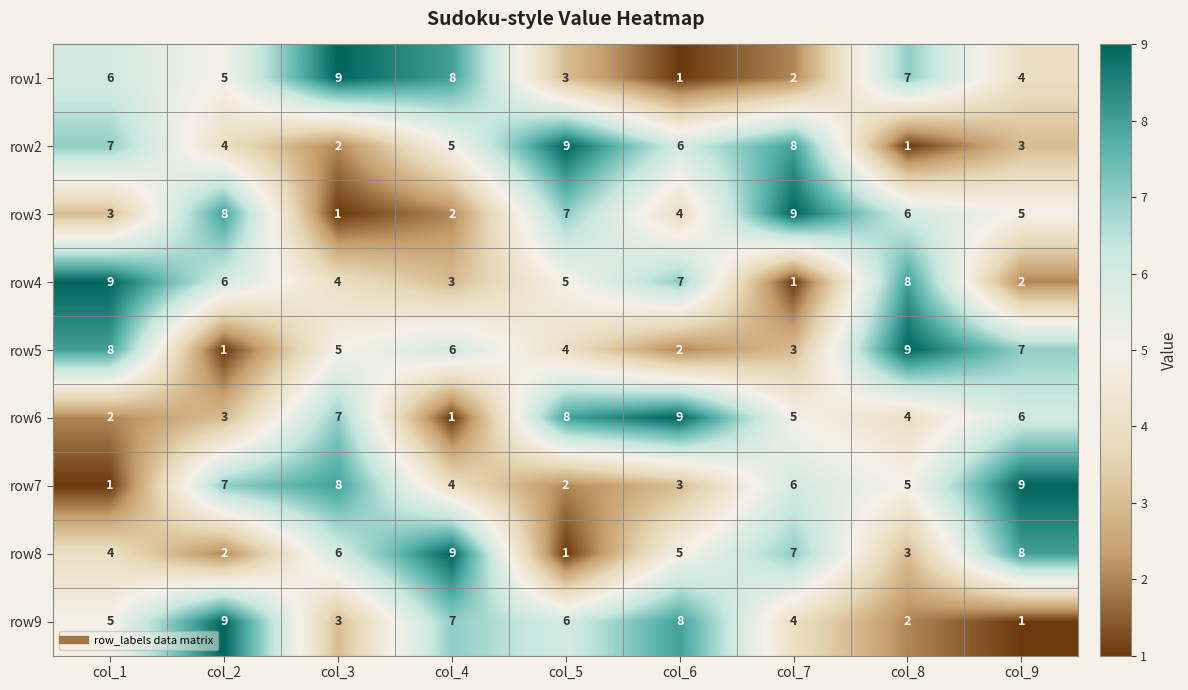

True or false: row2 has a value of 14 at col_5.

False